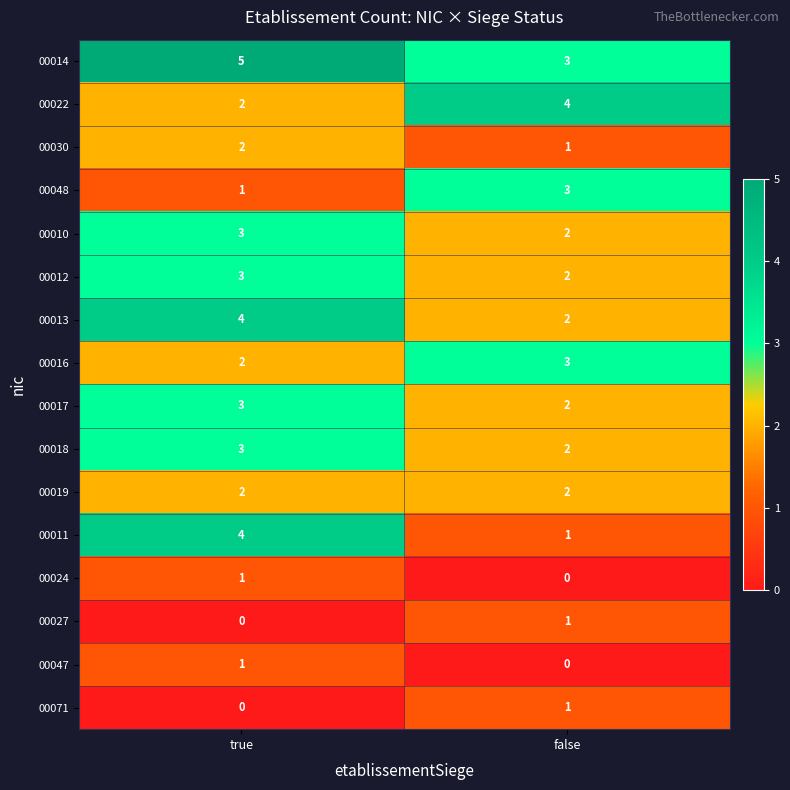

Read the 00010 value at true.

3